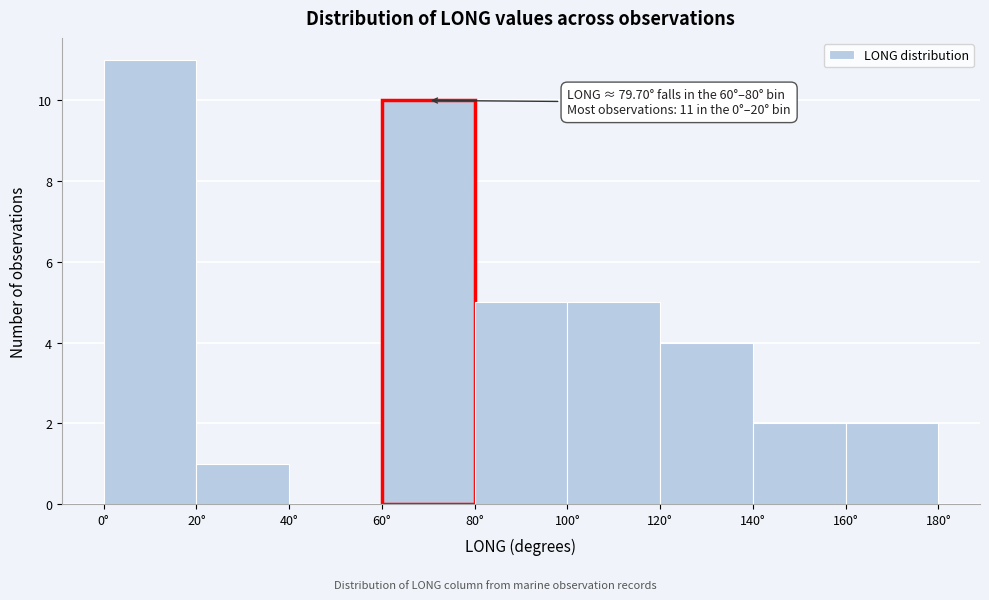

Which range on the x-axis has the tallest bar?

0 to 20